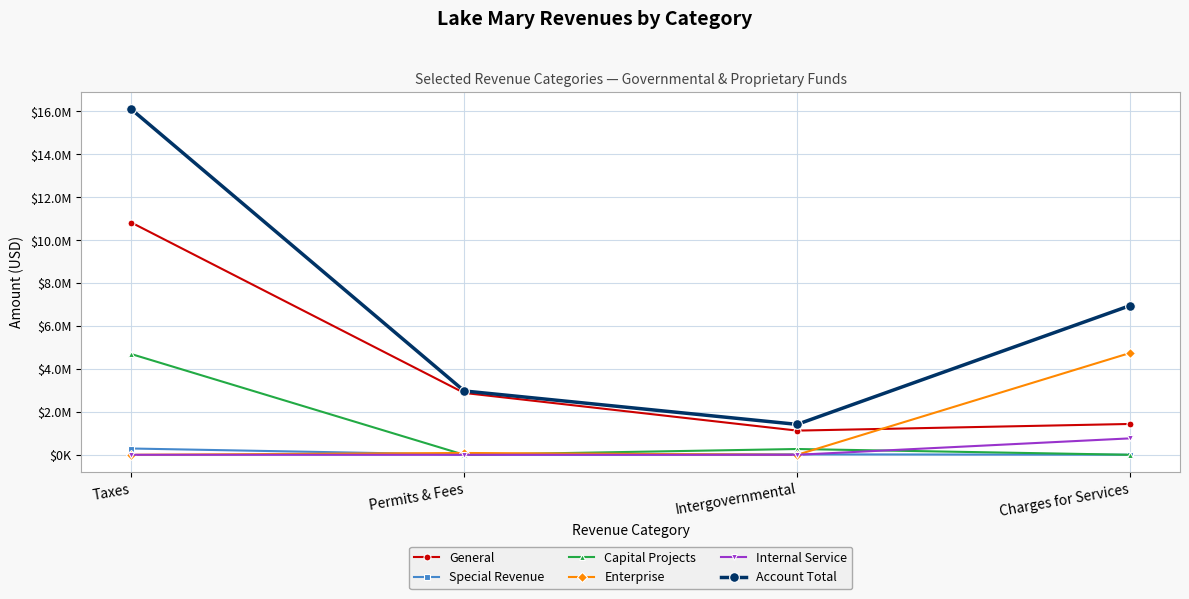

What are all the series names shown in the legend?

General, Special Revenue, Capital Projects, Enterprise, Internal Service, Account Total